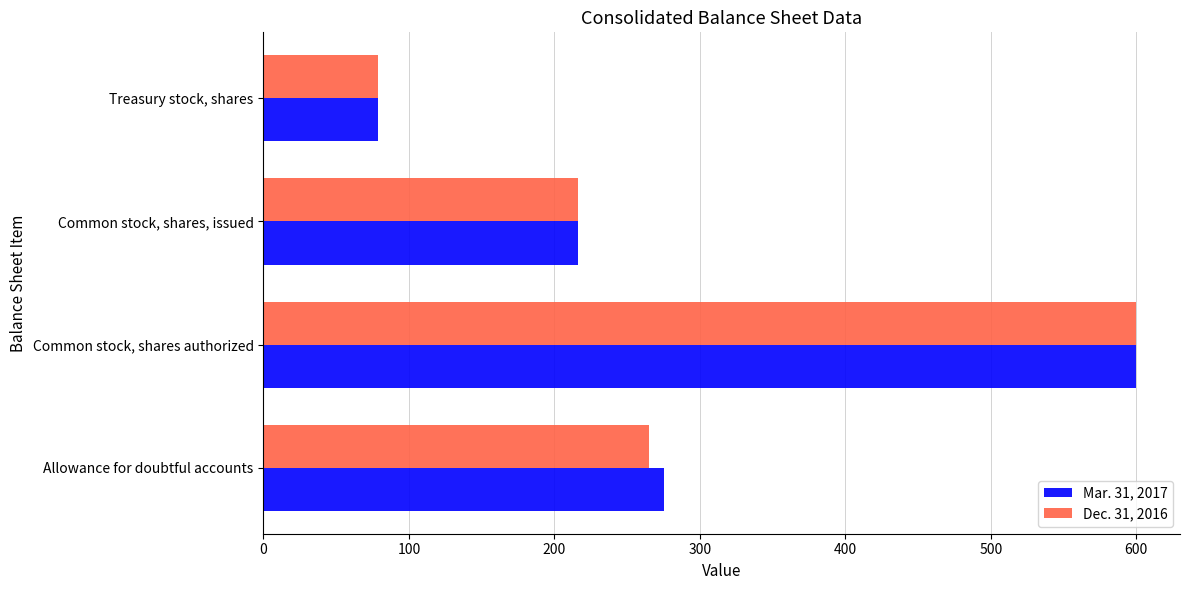

At which label does Dec. 31, 2016 reach its minimum?

Treasury stock, shares